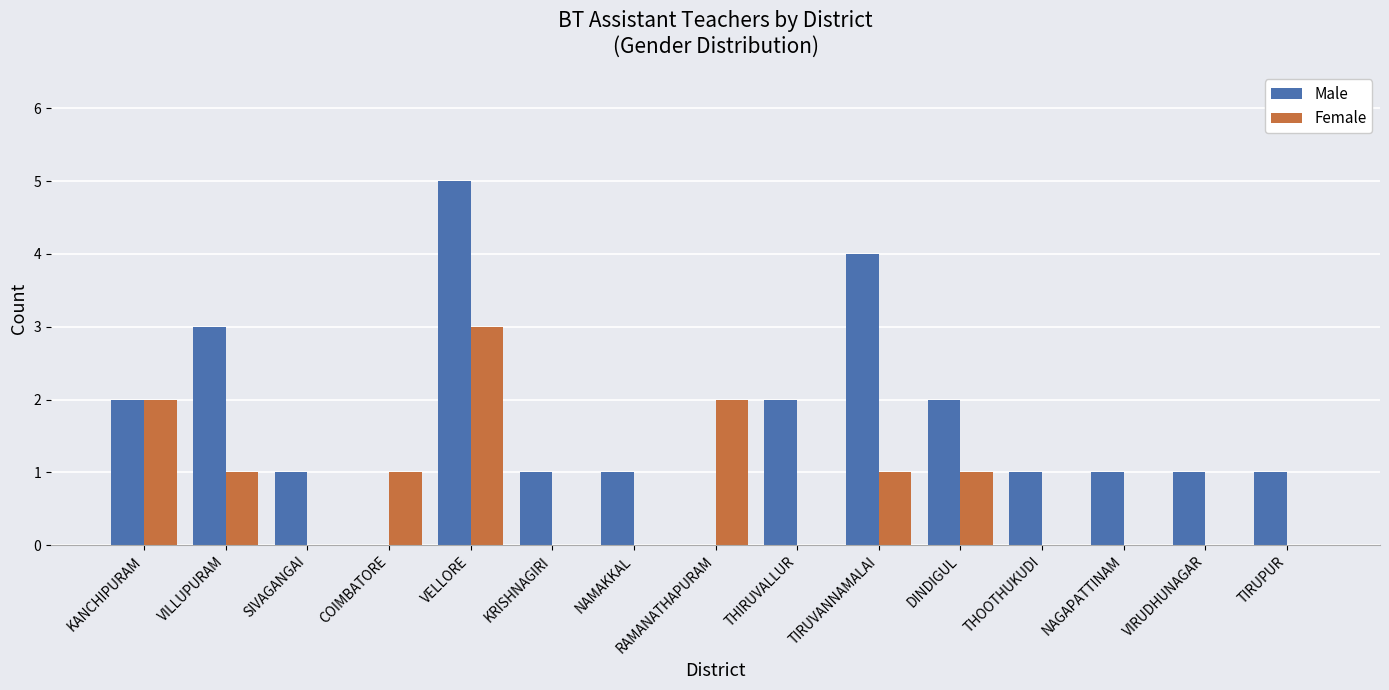

At which category is the sum across all series the highest?

VELLORE